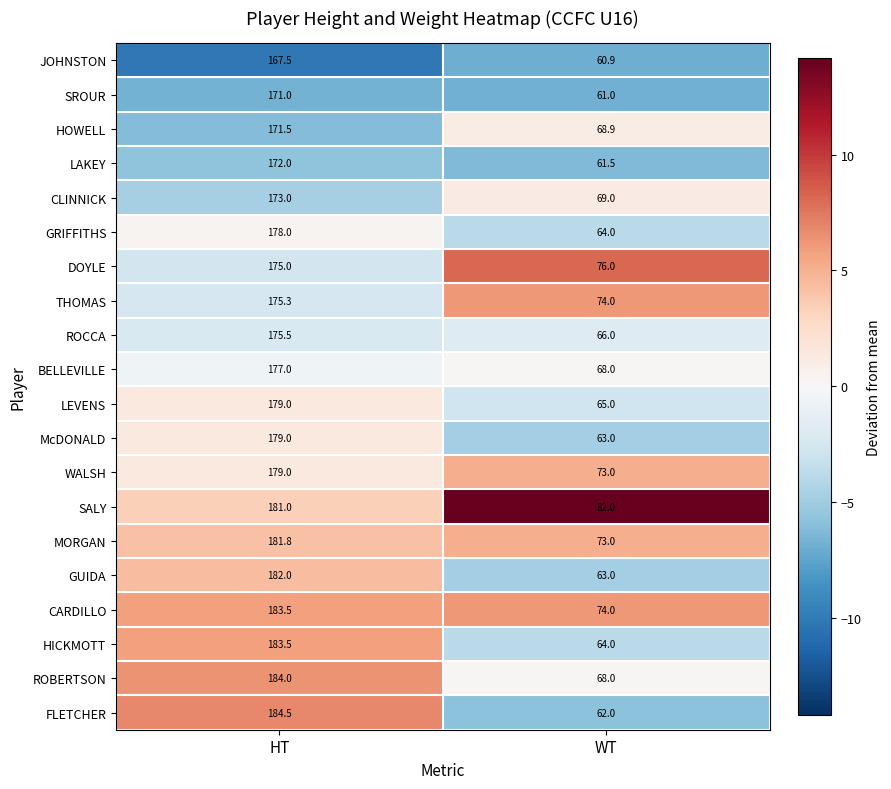

What is the difference between the highest and lowest values at WT?

21.1